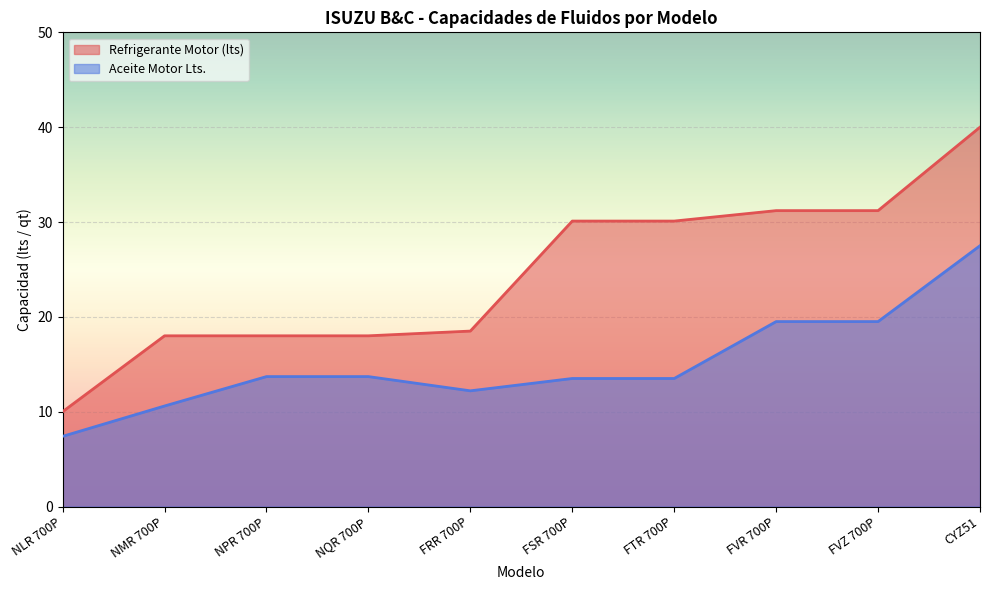

Which series has the widest spread of values?

Refrigerante Motor (lts)